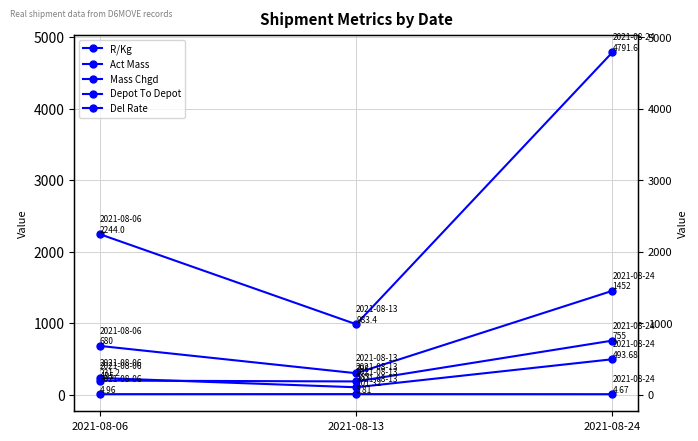

What is the total value across all series at 2021-08-24?

7497.0